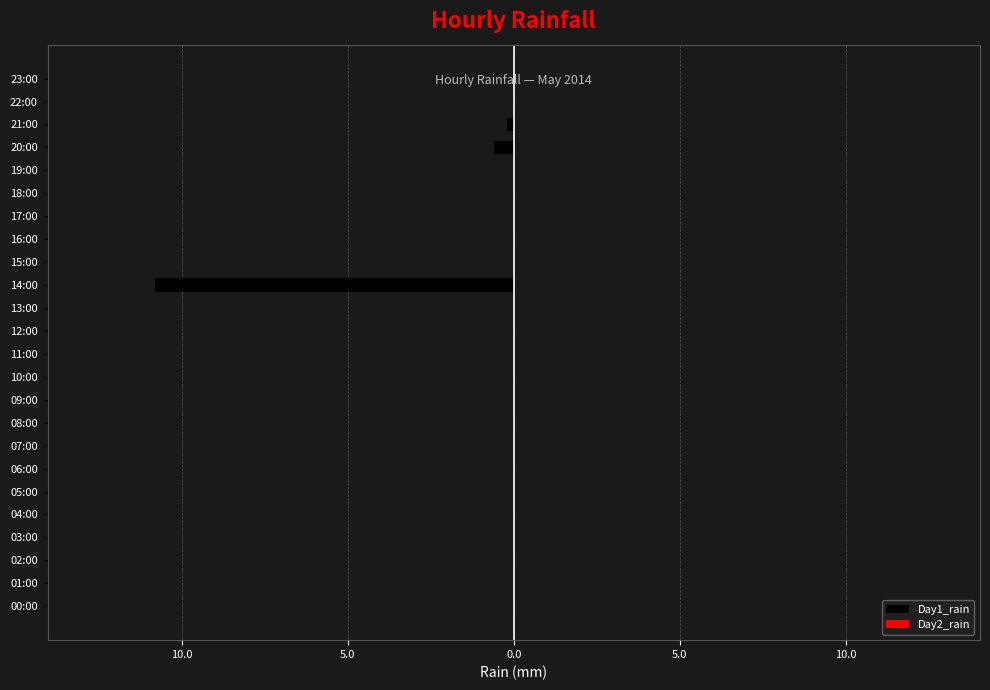

Are the bars grouped side by side (vs. stacked)?

No